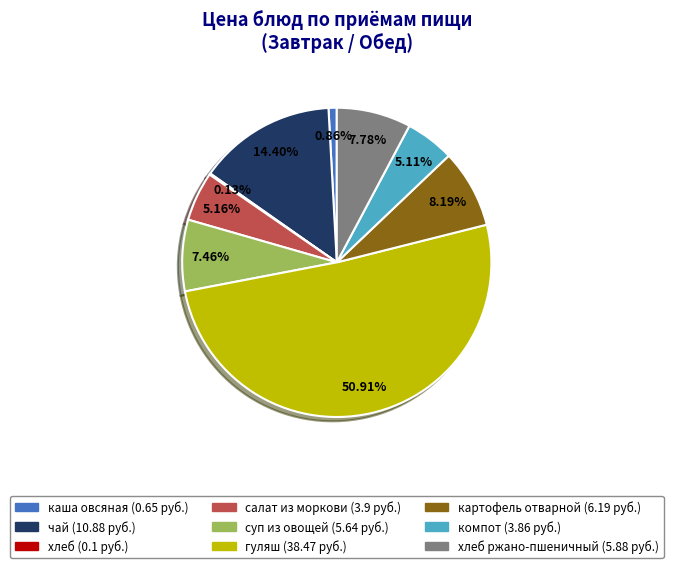

Is there any slice that represents more than half of the pie?

Yes